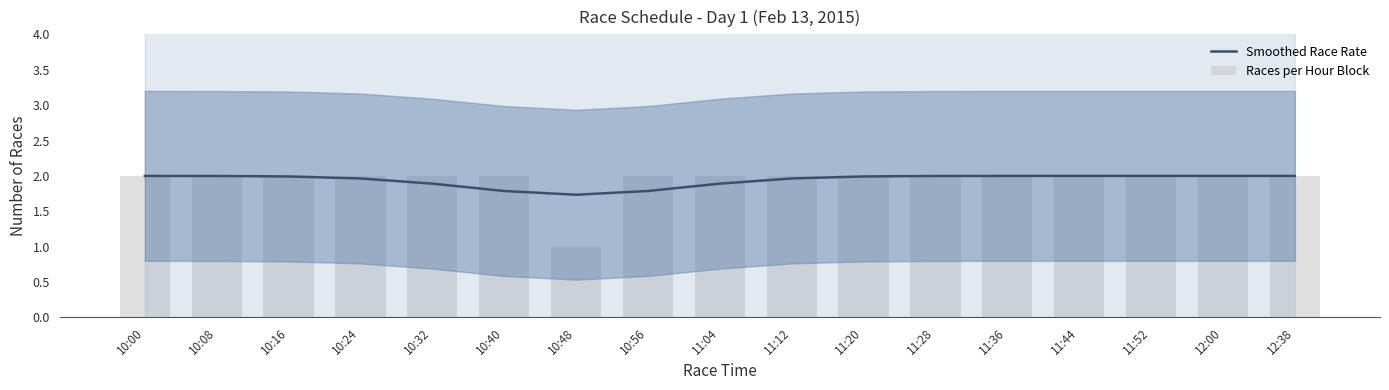

What is the total value across all series at 11:44?

4.0